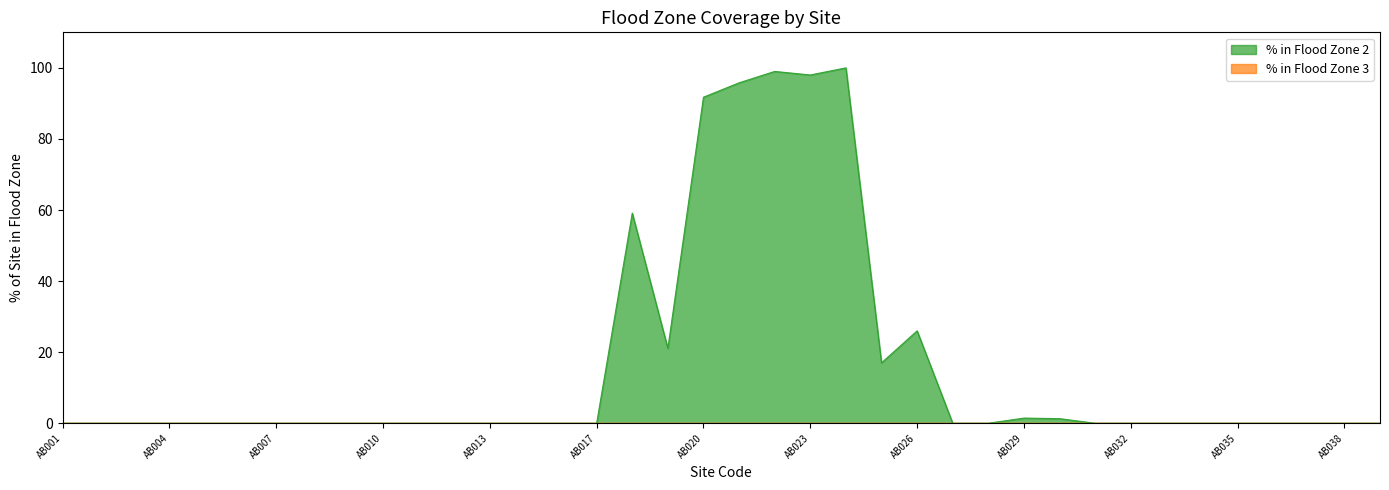

Which category has the highest value across all series?

AB024